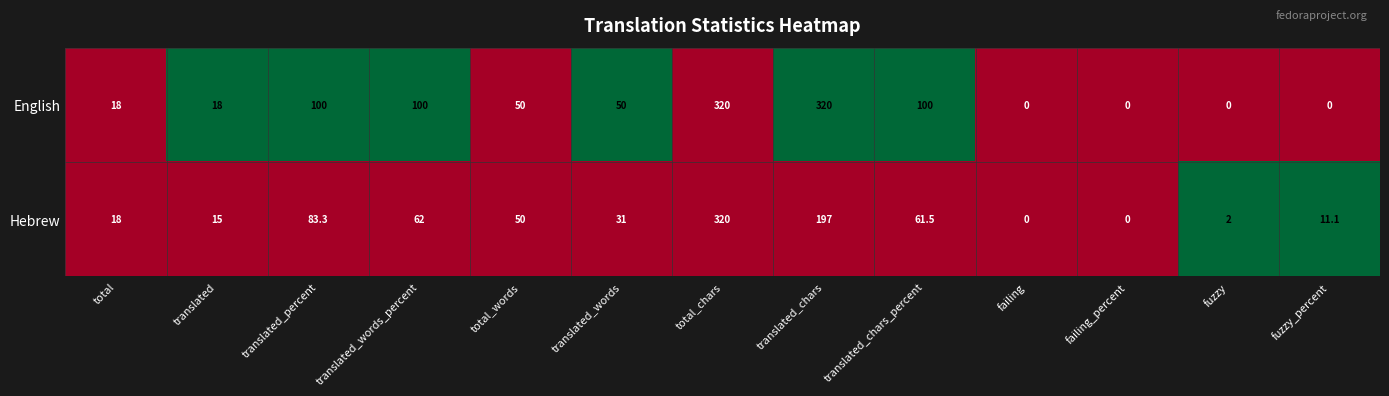

Reading right to left, list all the values displayed in this chart.

English: 0.0	0.0	0.0	0.0	100.0	320.0	320.0	50.0	50.0	100.0	100.0	18.0	18.0
Hebrew: 11.1	2.0	0.0	0.0	61.5	197.0	320.0	31.0	50.0	62.0	83.3	15.0	18.0